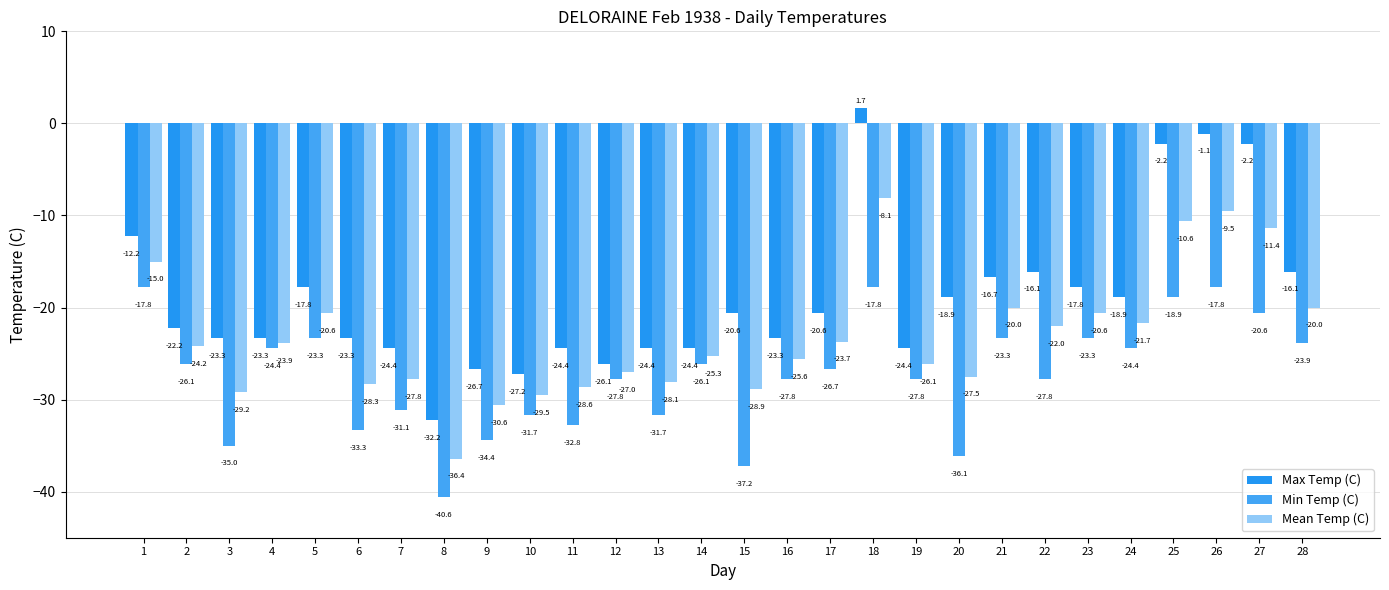

How many bars are there in each group?

3